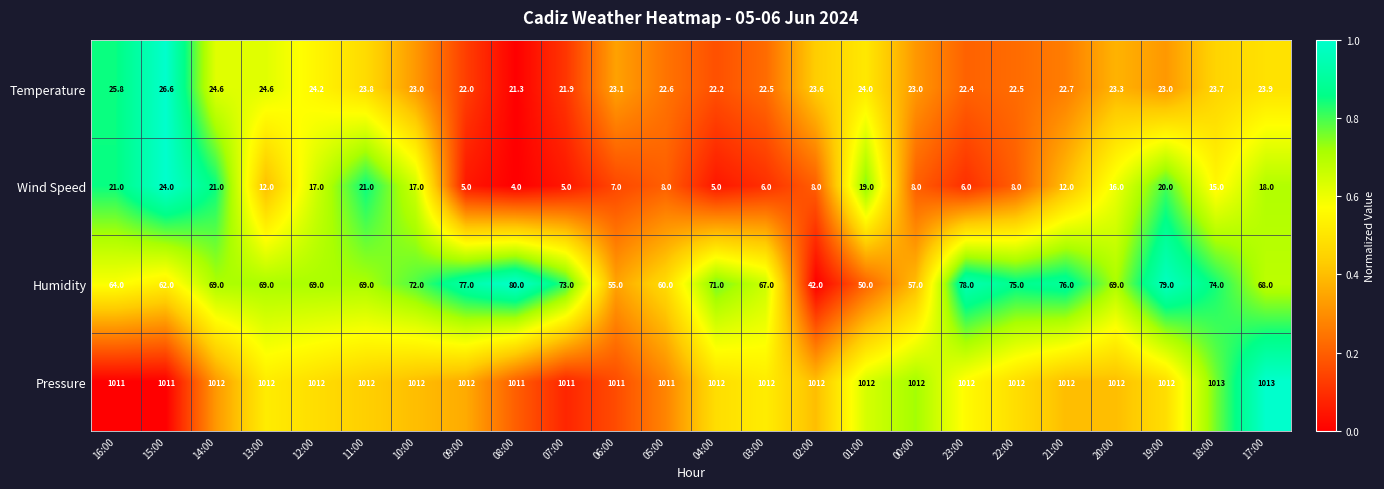

What is the average value of the Humidity series?

67.7